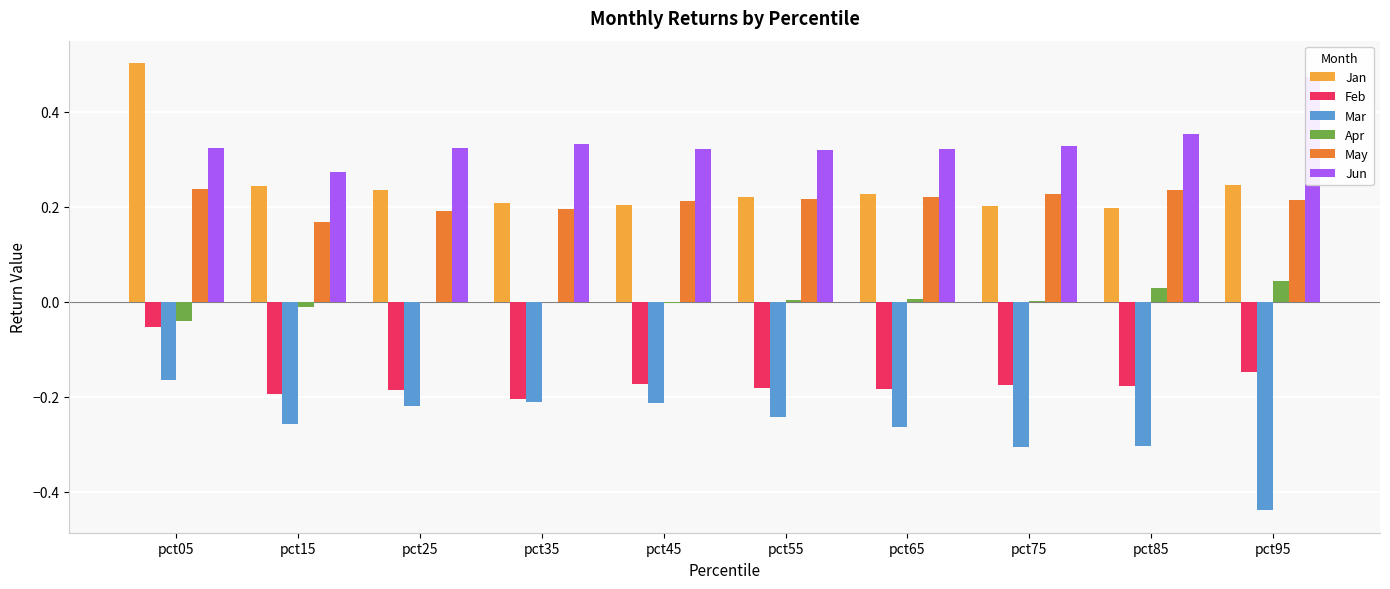

How many values in Apr are below zero?

4